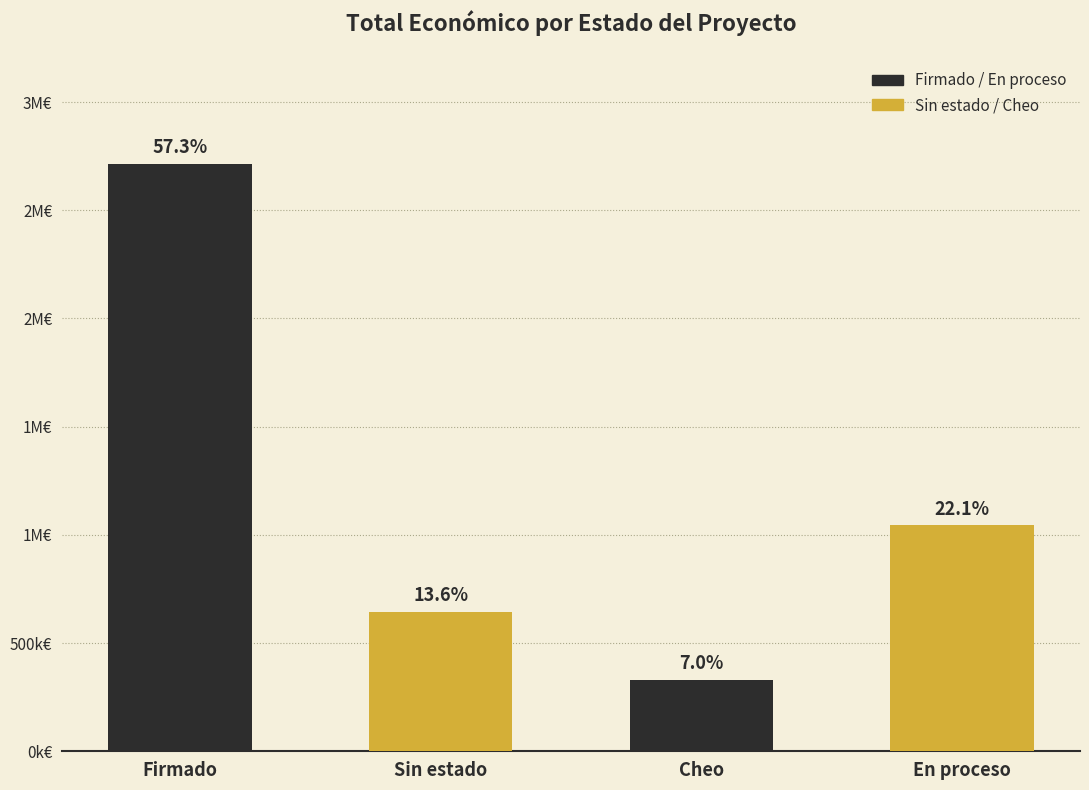

What is the label of the 3rd bar from the left?

Cheo